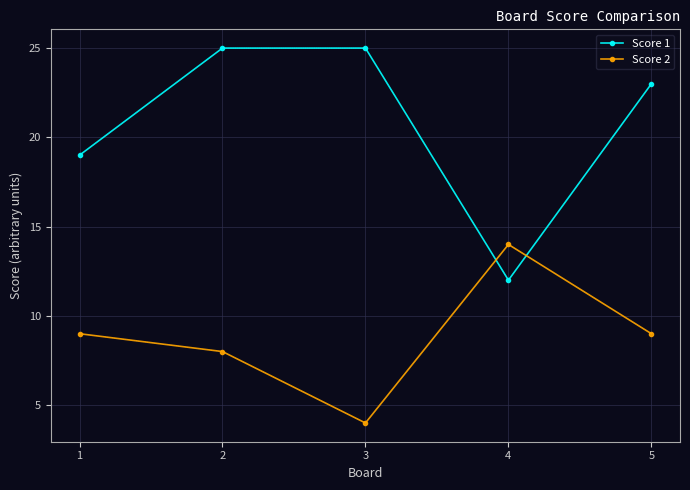

What is the approximate value of Score 2 at 5, to the nearest 5?

10